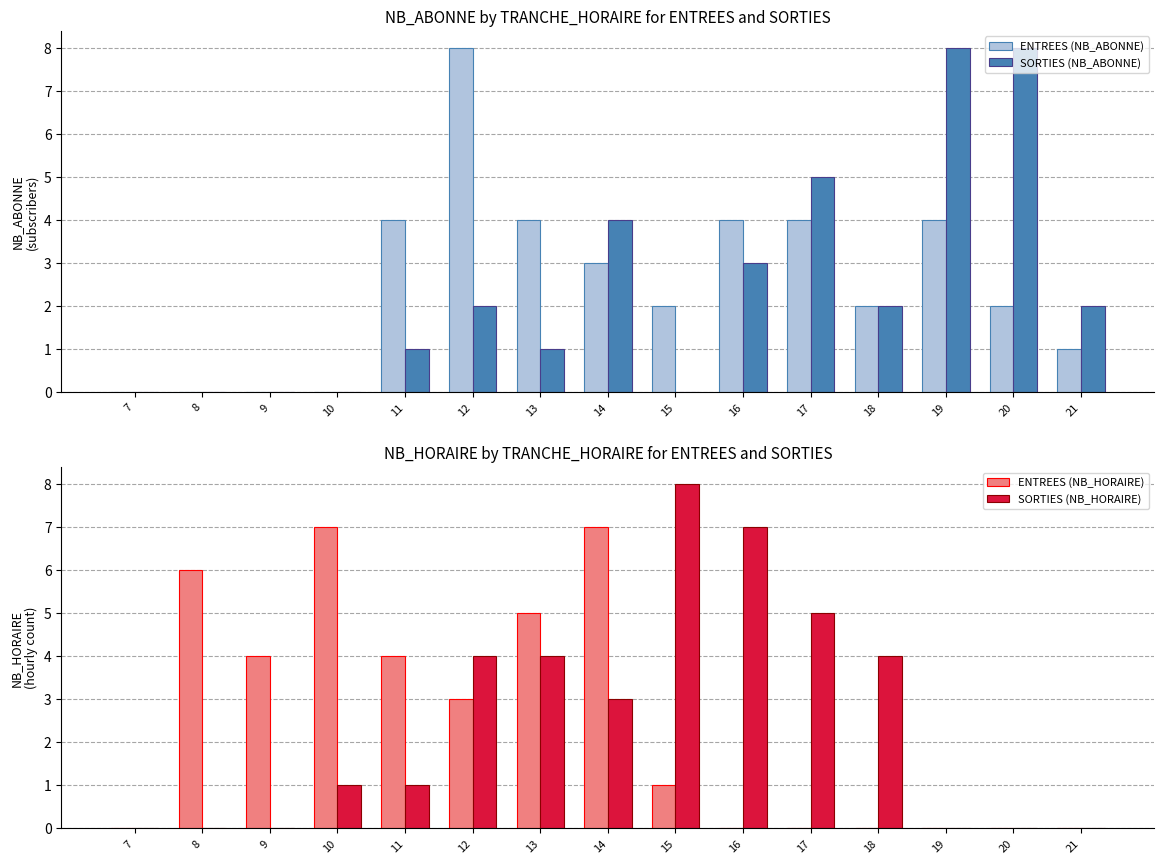

At 18, list the series in order from largest to smallest.

SORTIES (NB_HORAIRE), ENTREES (NB_ABONNE), SORTIES (NB_ABONNE), ENTREES (NB_HORAIRE)